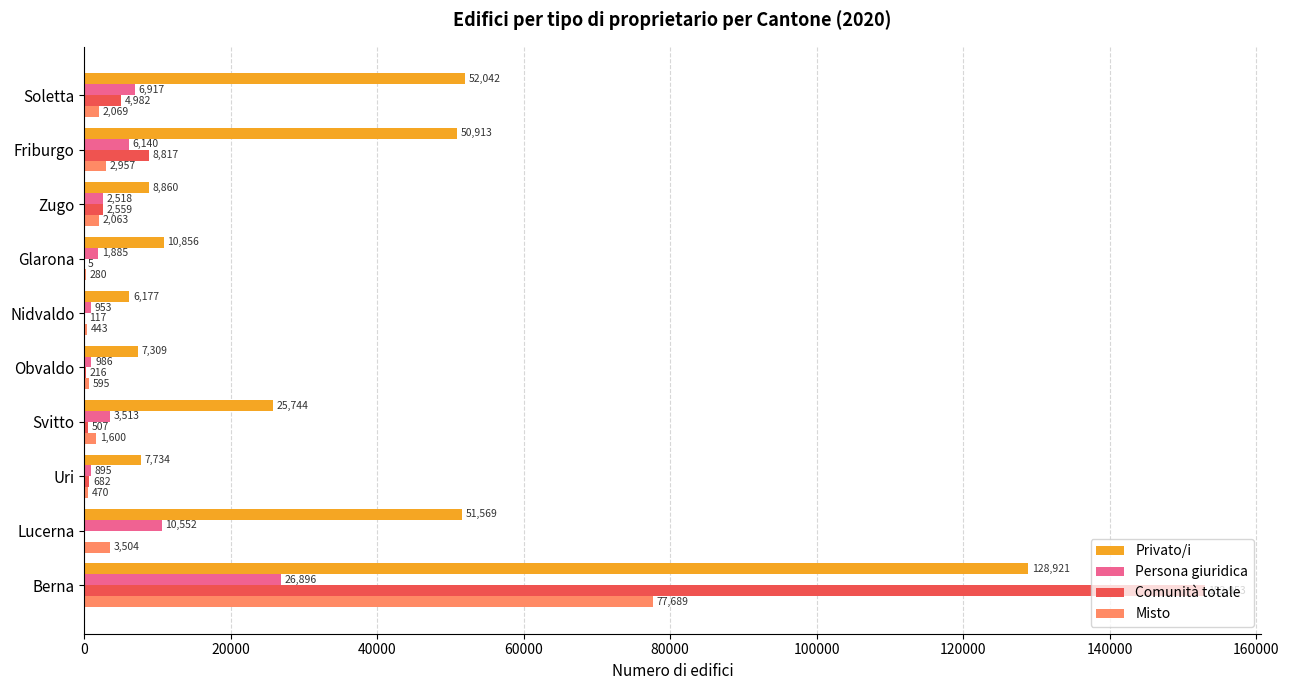

At which label is Persona giuridica closest to 13895?

Lucerna